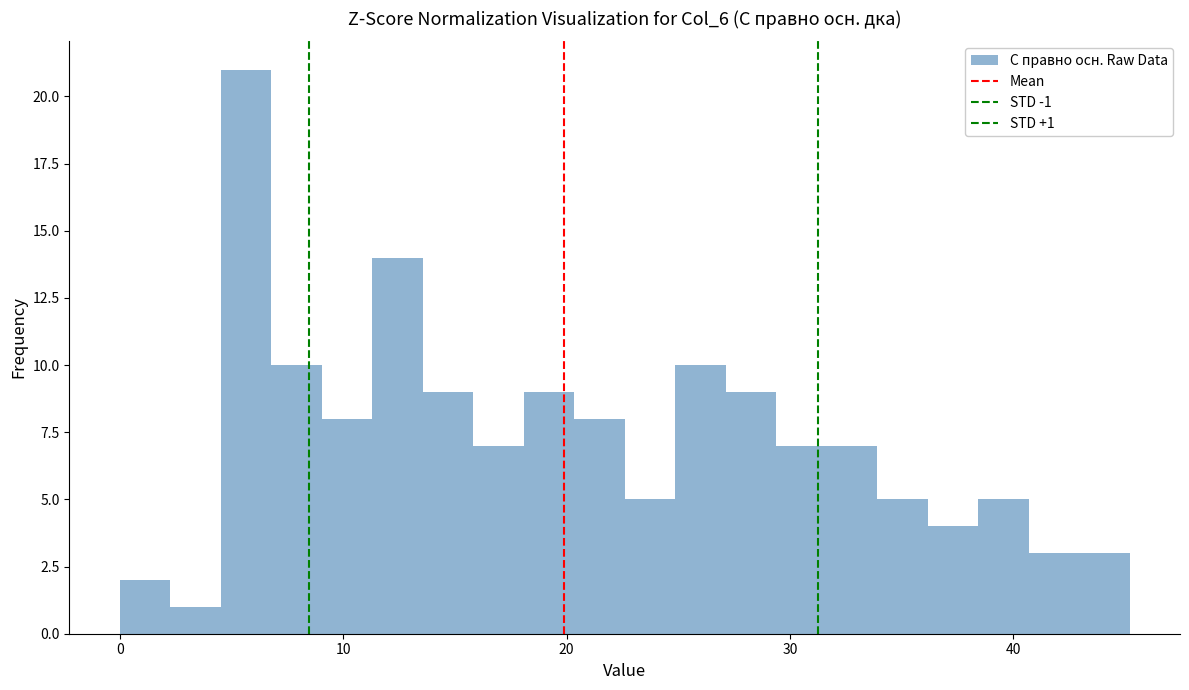

Read against the x-axis, roughly where is the centre of the tallest bar?

6